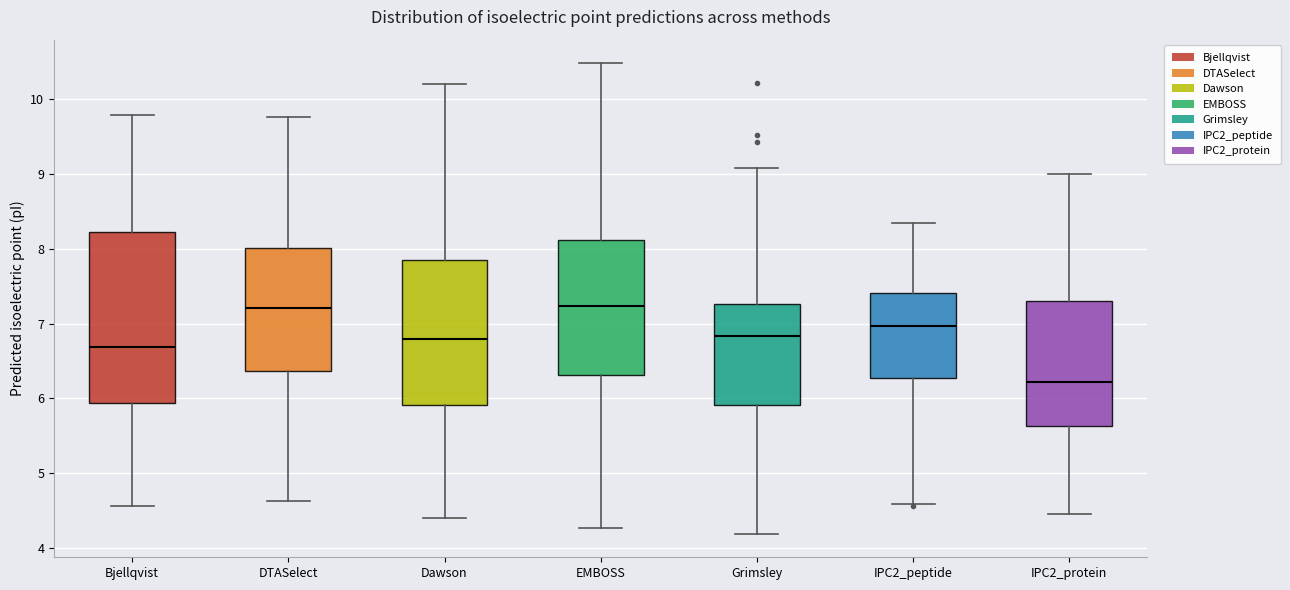

Which box's median line is the lowest?

IPC2_protein